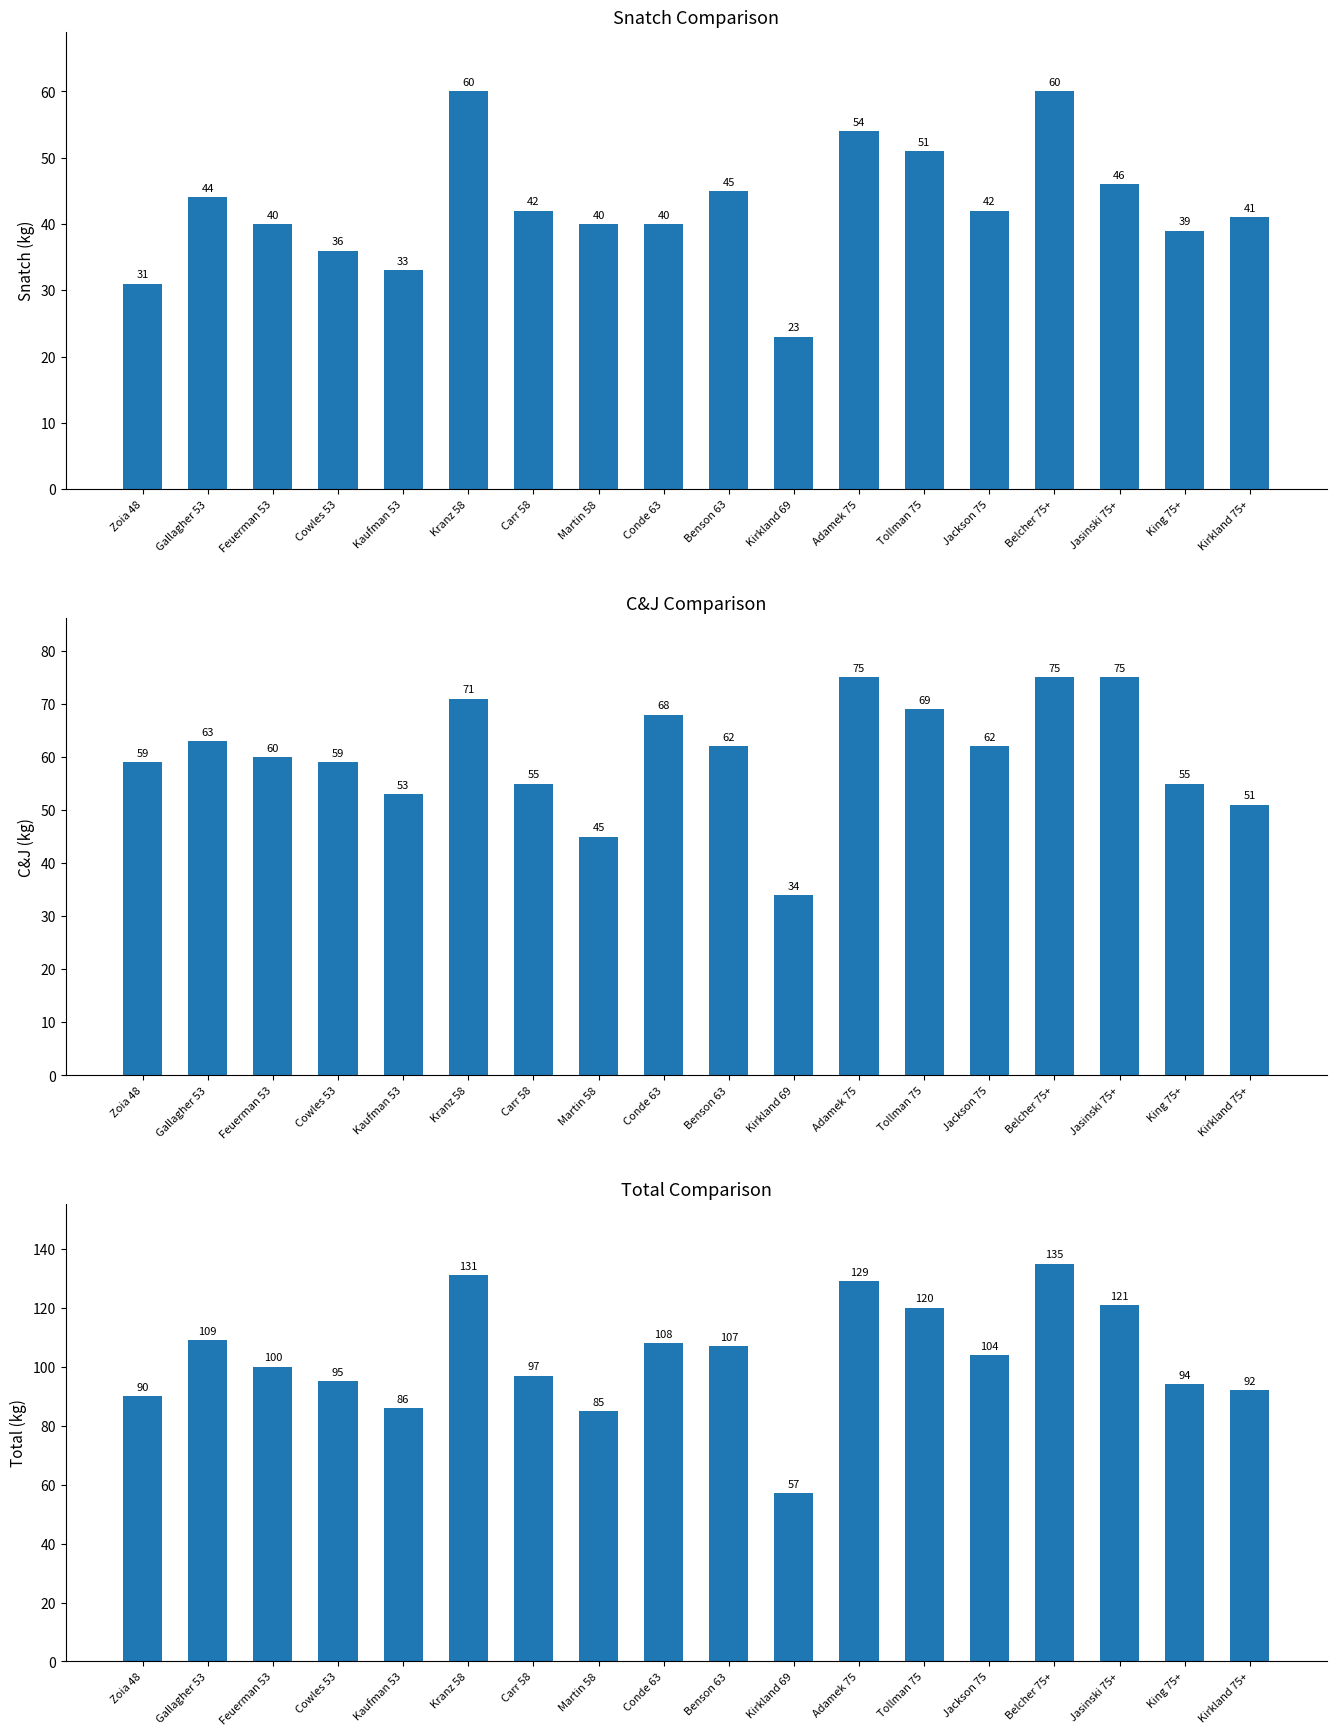

At which category is the sum across all series the highest?

Belcher 75+